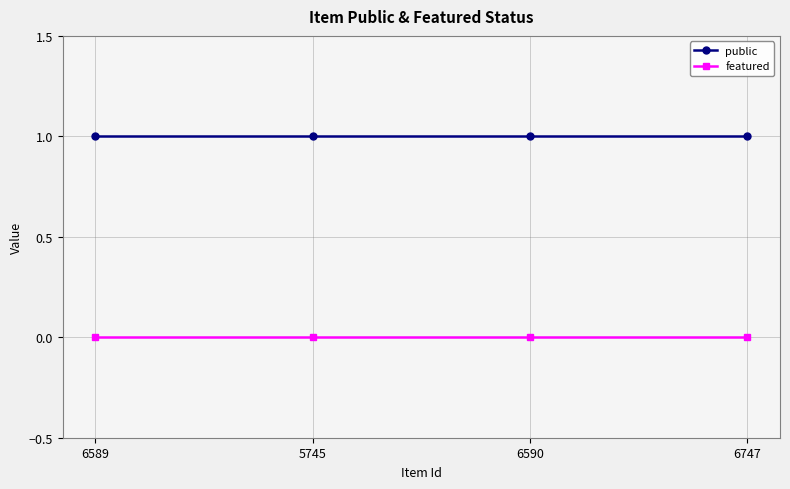

Reading left to right, transcribe all the data shown in this chart.

public: 1	1	1	1
featured: 0	0	0	0